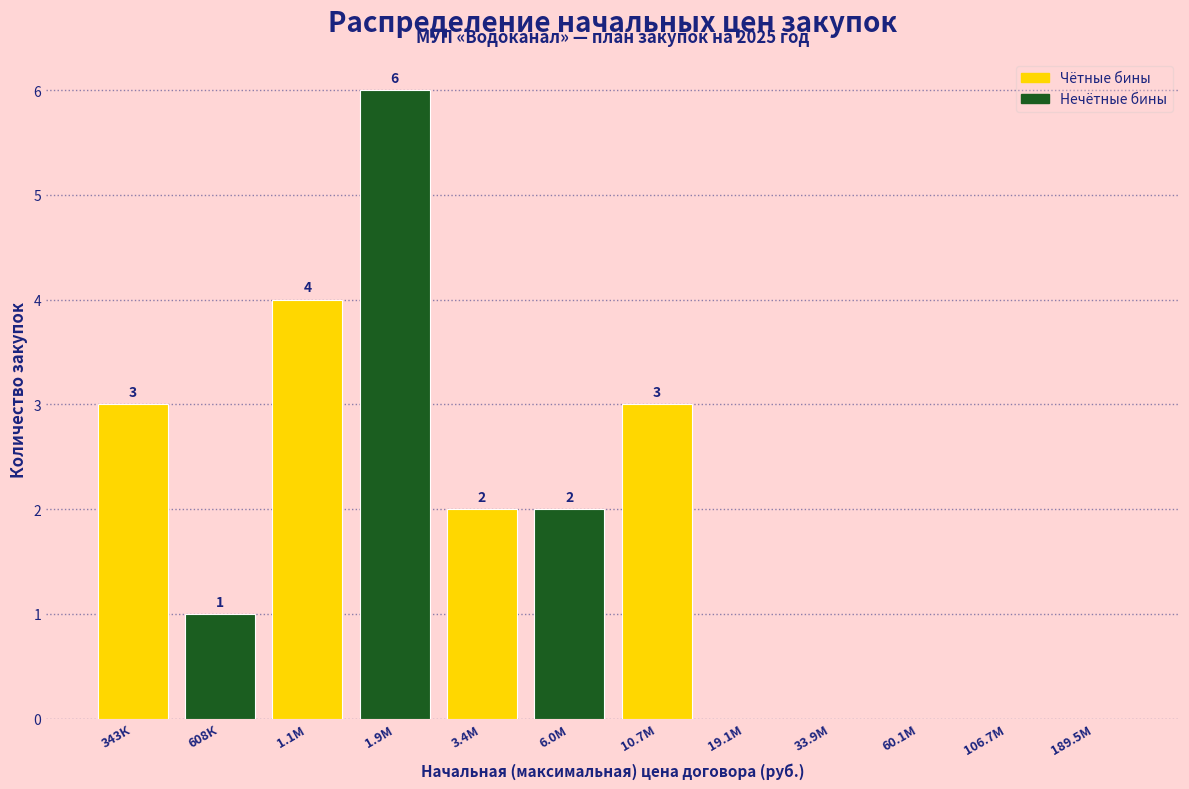

Reading left to right, extract all data points from this chart.

343К=3	608К=1	1.1М=4	1.9М=6	3.4М=2	6.0М=2	10.7М=3	19.1М=0	33.9М=0	60.1М=0	106.7М=0	189.5М=0